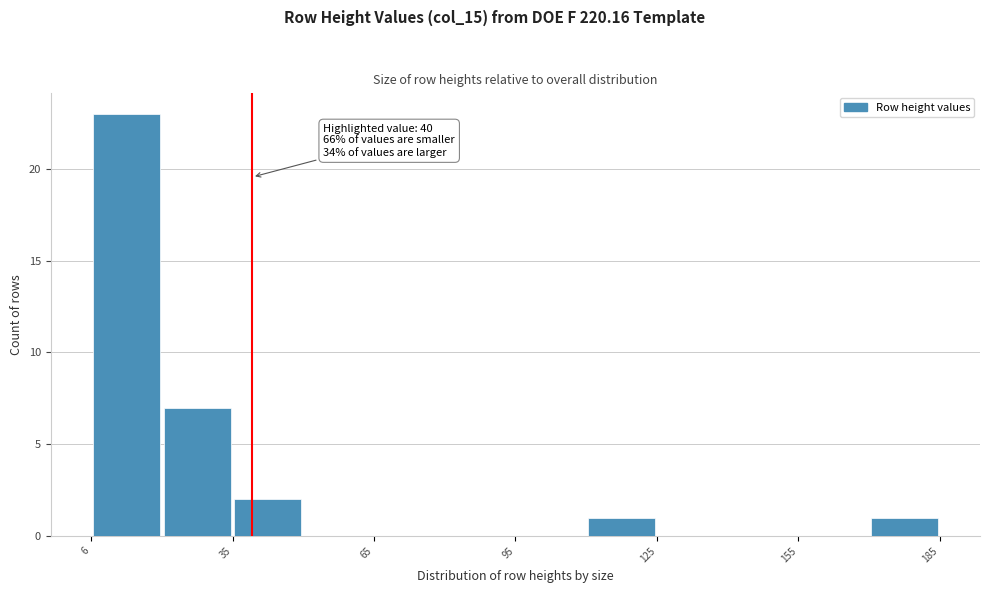

Around what value on the x-axis is the tallest bar? Give the approximate position of its centre, as read against the axis.

15